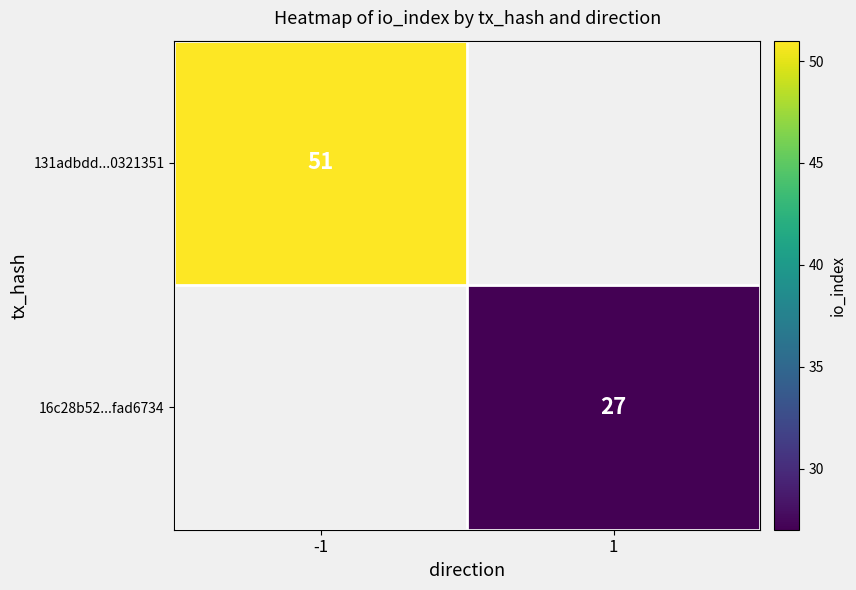

Between 1 and -1, which is larger?

-1